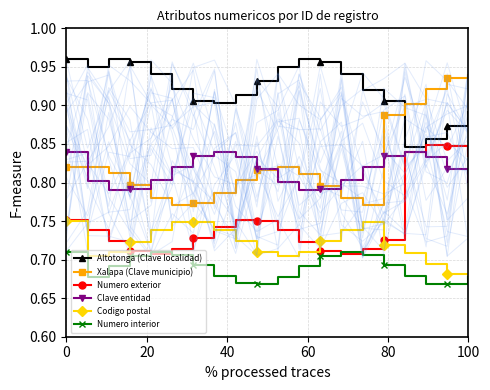

What is the minimum value for Xalapa (Clave municipio)?

0.8